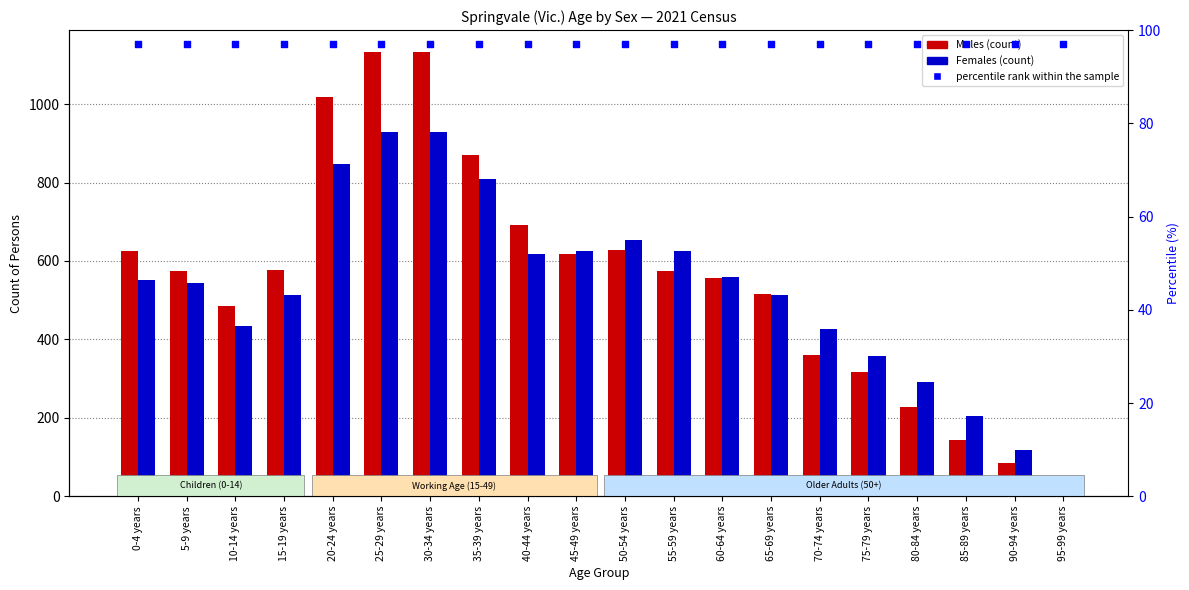

What are all the series names shown in the legend?

Males, Females, percentile rank within the sample